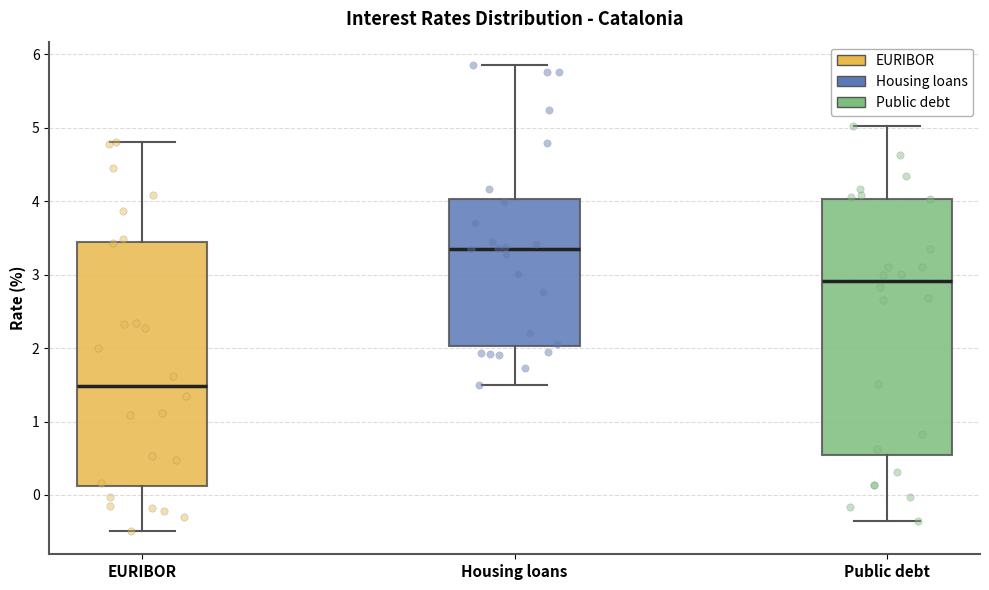

Where is the upper edge of the box for Public debt on the y-axis? The values are not printed on the chart, so give them approximately, as read against the axis.

4.0